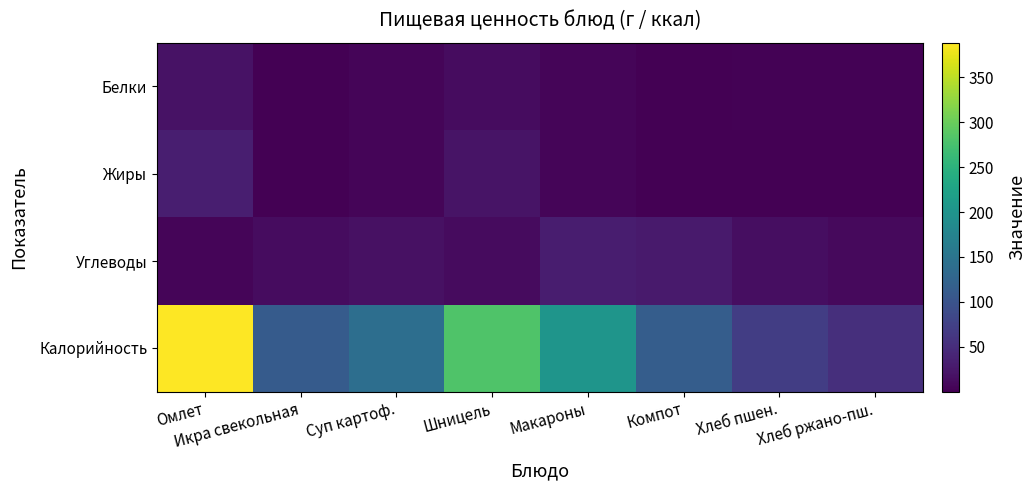

Reading right to left, what are all the values shown in this chart?

Белки: Хлеб ржано-пш.=2.0	Хлеб пшен.=2.3	Компот=0.2	Макароны=5.6	Шницель=13.5	Суп картоф.=5.6	Икра свекольная=1.4	Омлет=18.9
Жиры: Хлеб ржано-пш.=0.4	Хлеб пшен.=0.2	Компот=0.2	Макароны=6.0	Шницель=19.8	Суп картоф.=5.4	Икра свекольная=0.1	Омлет=32.1
Углеводы: Хлеб ржано-пш.=10.0	Хлеб пшен.=14.8	Компот=27.9	Макароны=31.5	Шницель=11.7	Суп картоф.=17.5	Икра свекольная=13.7	Омлет=5.3
Калорийность: Хлеб ржано-пш.=52.2	Хлеб пшен.=70.5	Компот=114.6	Макароны=202.2	Шницель=281.4	Суп картоф.=140.7	Икра свекольная=111.2	Омлет=388.6